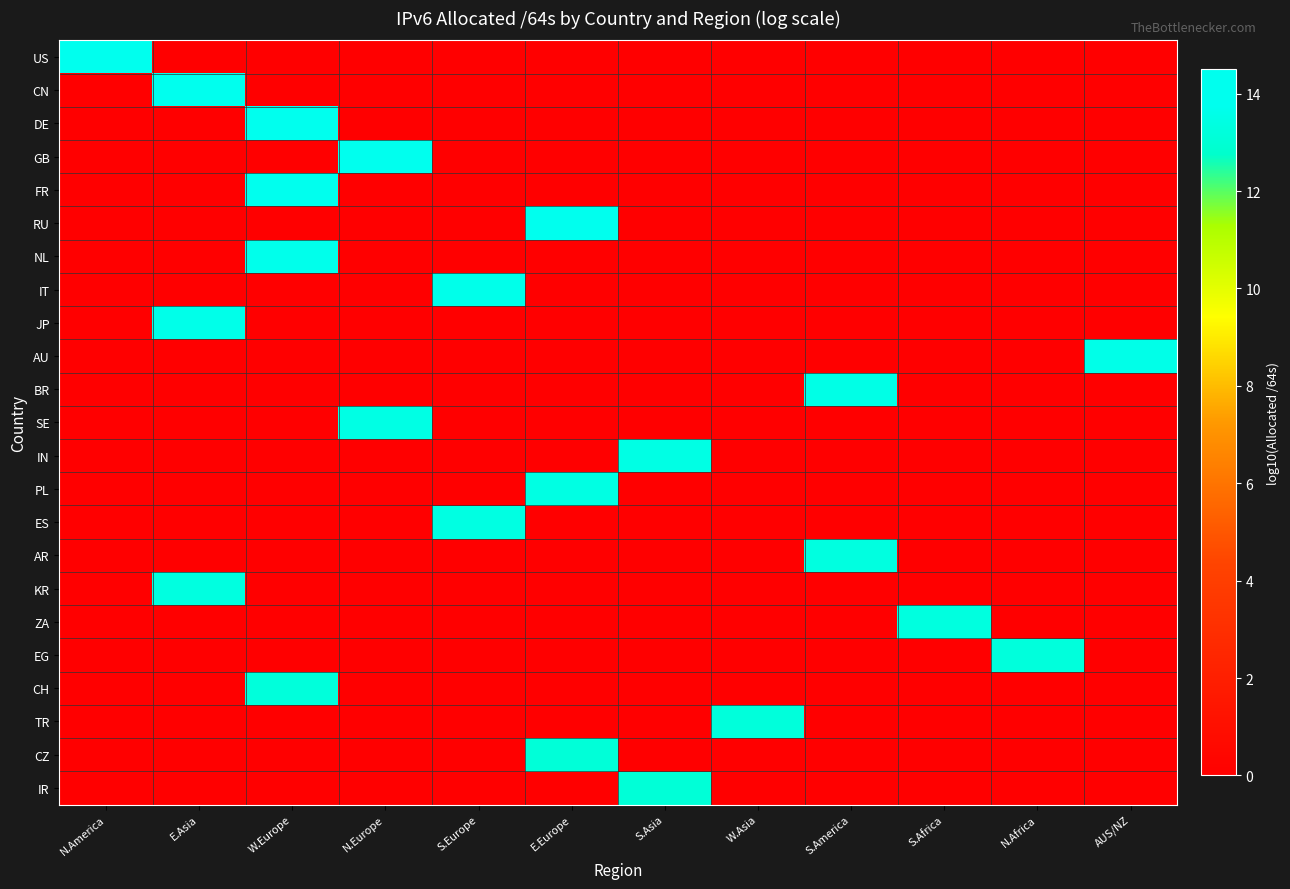

What is the maximum value shown in the chart?

14.5